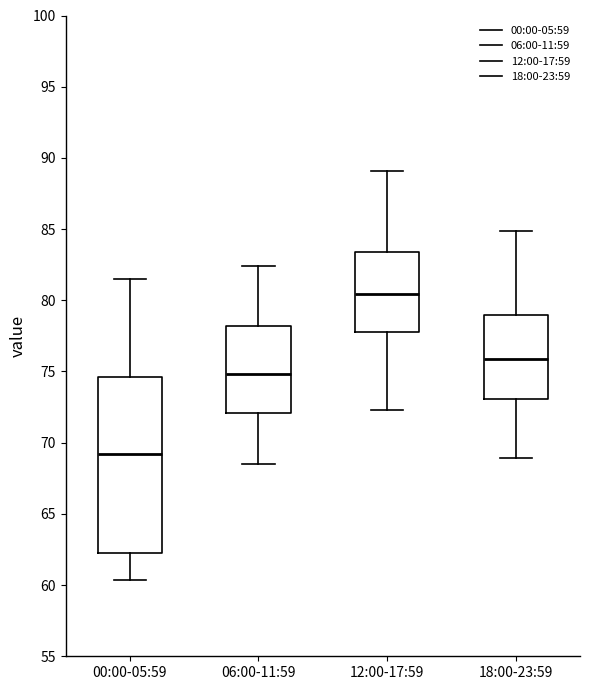

Reading left to right, transcribe this box plot: for each box, give where its median line is, the range the box spans, and where its two whiskers end, as read against the y-axis. The values are not printed on the chart, so give them approximately, as read against the axis.

00:00-05:59: median 69.0, box 62.5 to 74.5, whiskers 60.5 to 81.5
06:00-11:59: median 75.0, box 72.0 to 78.0, whiskers 68.5 to 82.5
12:00-17:59: median 80.5, box 78.0 to 83.5, whiskers 72.5 to 89.0
18:00-23:59: median 76.0, box 73.0 to 79.0, whiskers 69.0 to 85.0